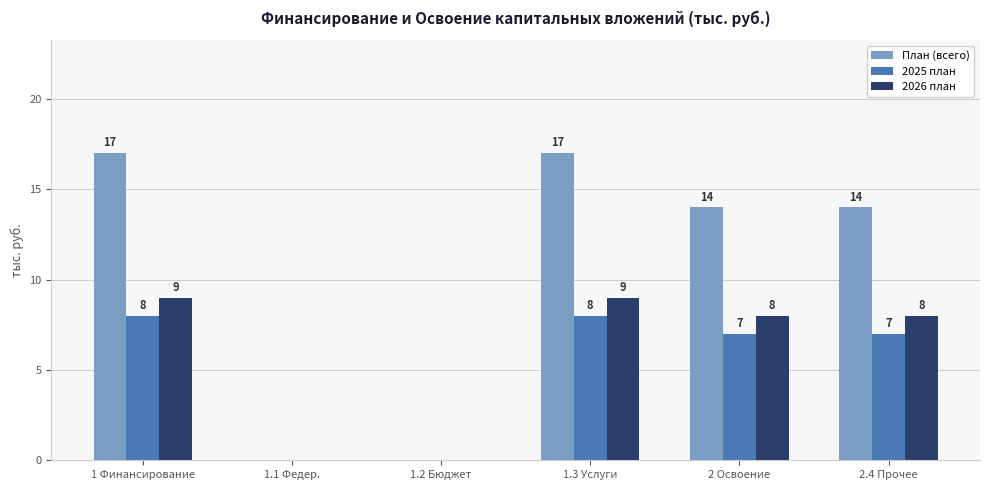

Reading left to right, extract all data points from this chart.

План (всего): 1 Финансирование=17	1.1 Федер.=0	1.2 Бюджет=0	1.3 Услуги=17	2 Освоение=14	2.4 Прочее=14
2025 план: 1 Финансирование=8	1.1 Федер.=0	1.2 Бюджет=0	1.3 Услуги=8	2 Освоение=7	2.4 Прочее=7
2026 план: 1 Финансирование=9	1.1 Федер.=0	1.2 Бюджет=0	1.3 Услуги=9	2 Освоение=8	2.4 Прочее=8